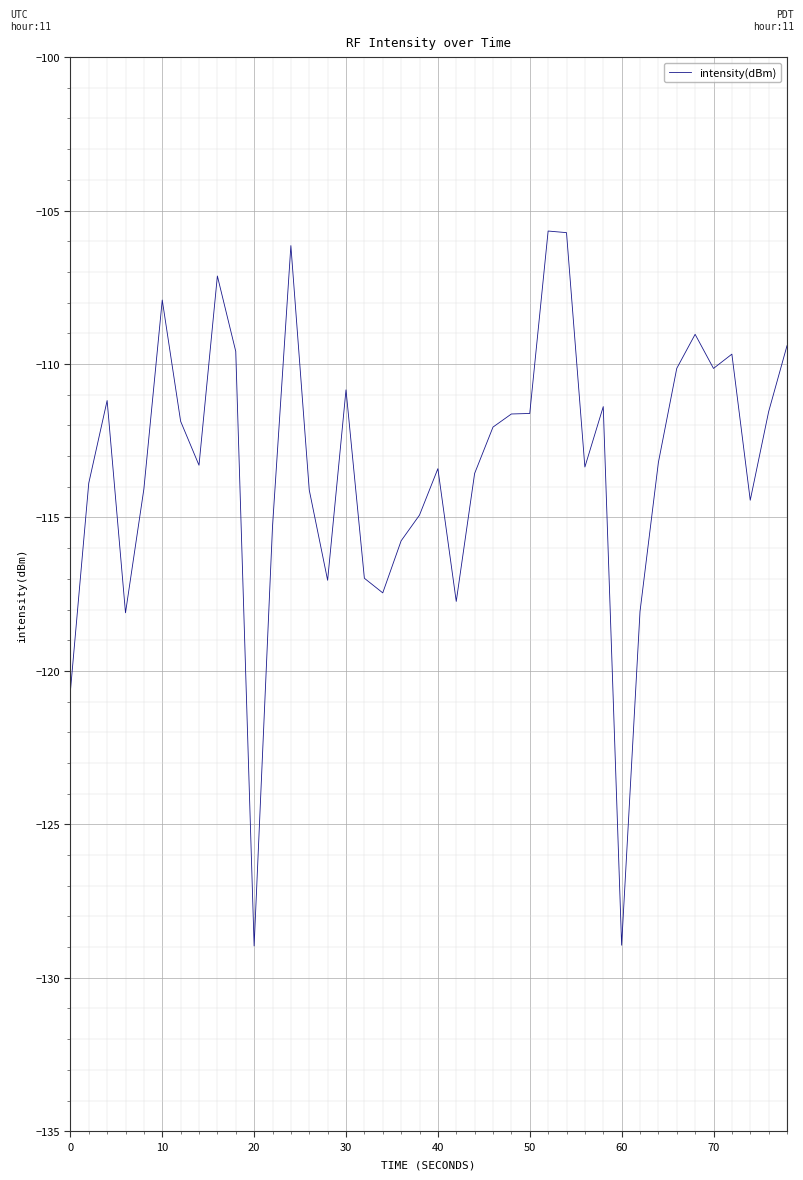

What is the average value?

-113.4